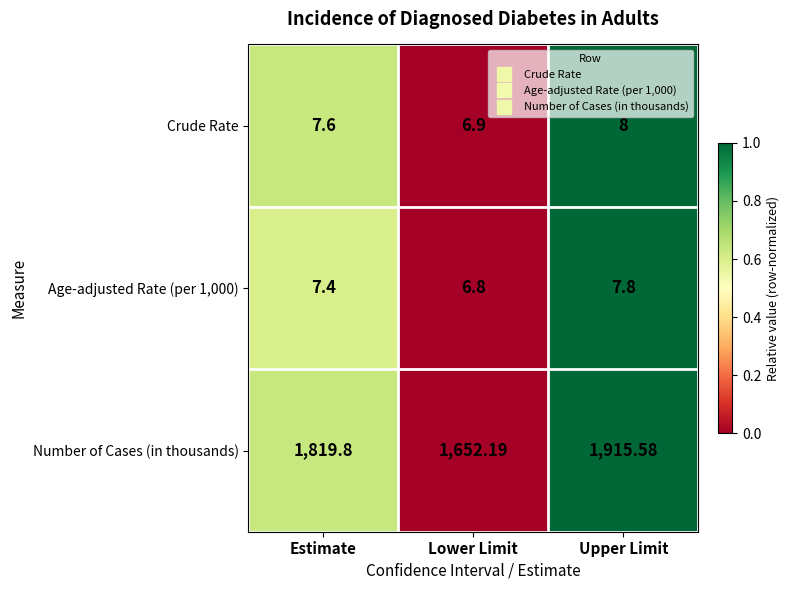

At which label does Age-adjusted Rate (per 1,000) reach its peak?

Upper Limit